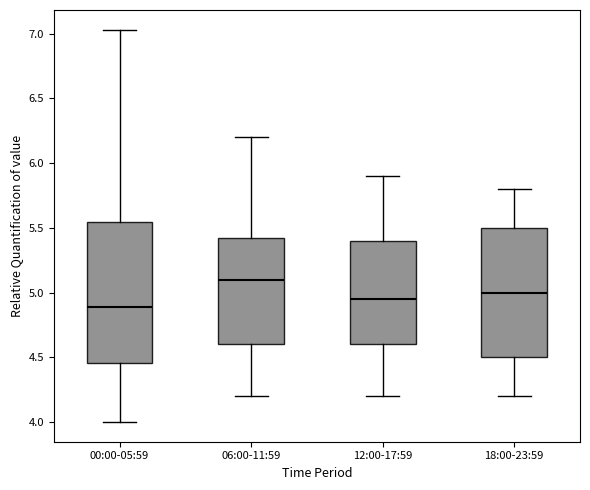

Where does the median line of the box for 00:00-05:59 sit on the y-axis? The values are not printed on the chart, so give them approximately, as read against the axis.

4.90